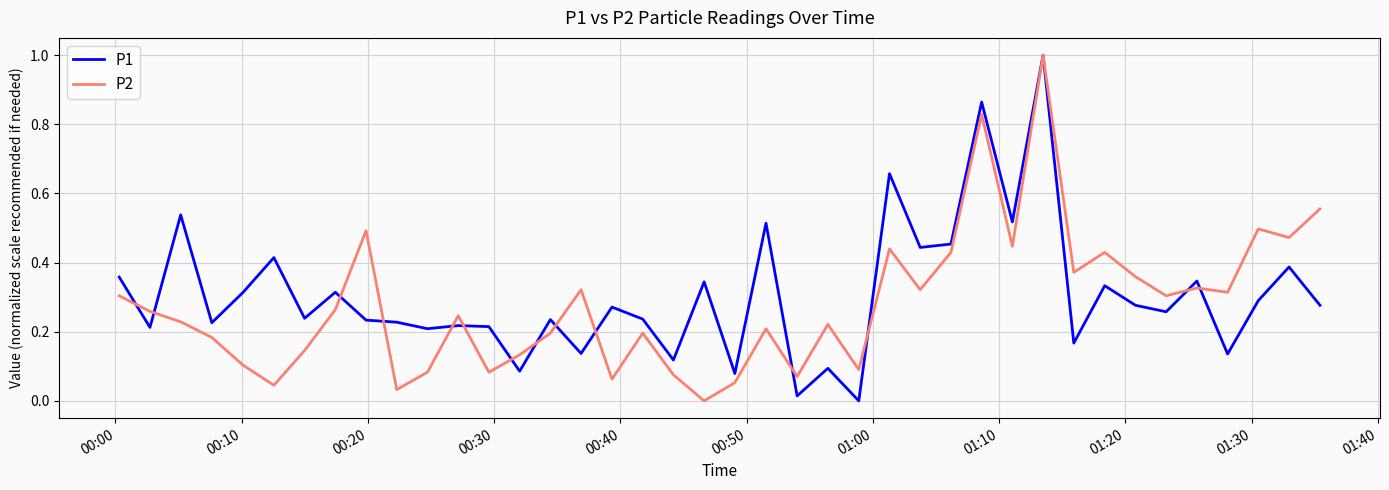

What is the greatest value displayed?

1.0